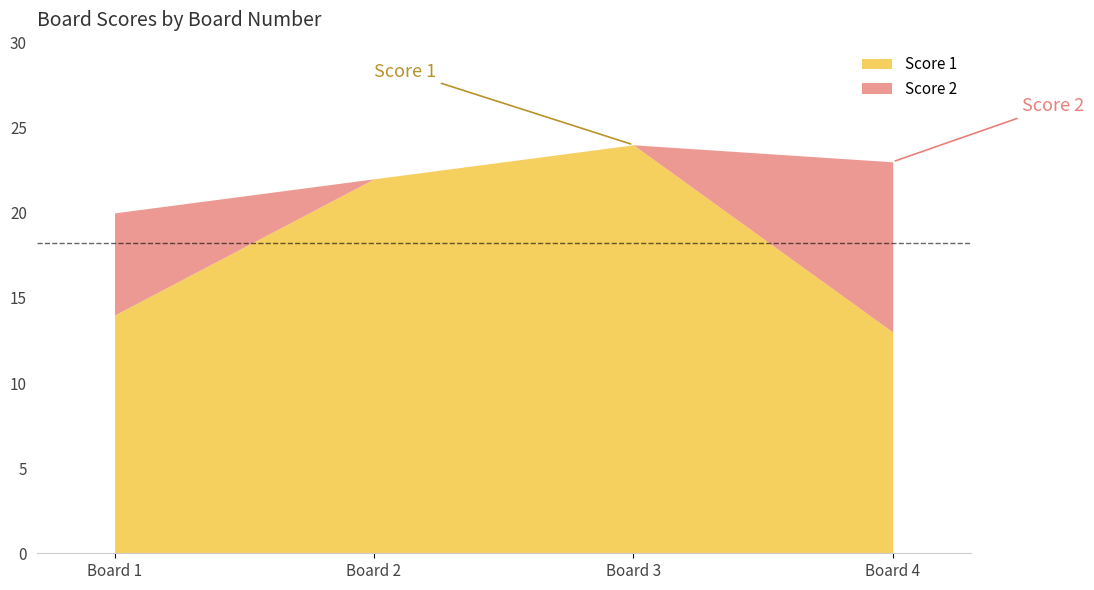

What is the sum of all Score 2 values?

16